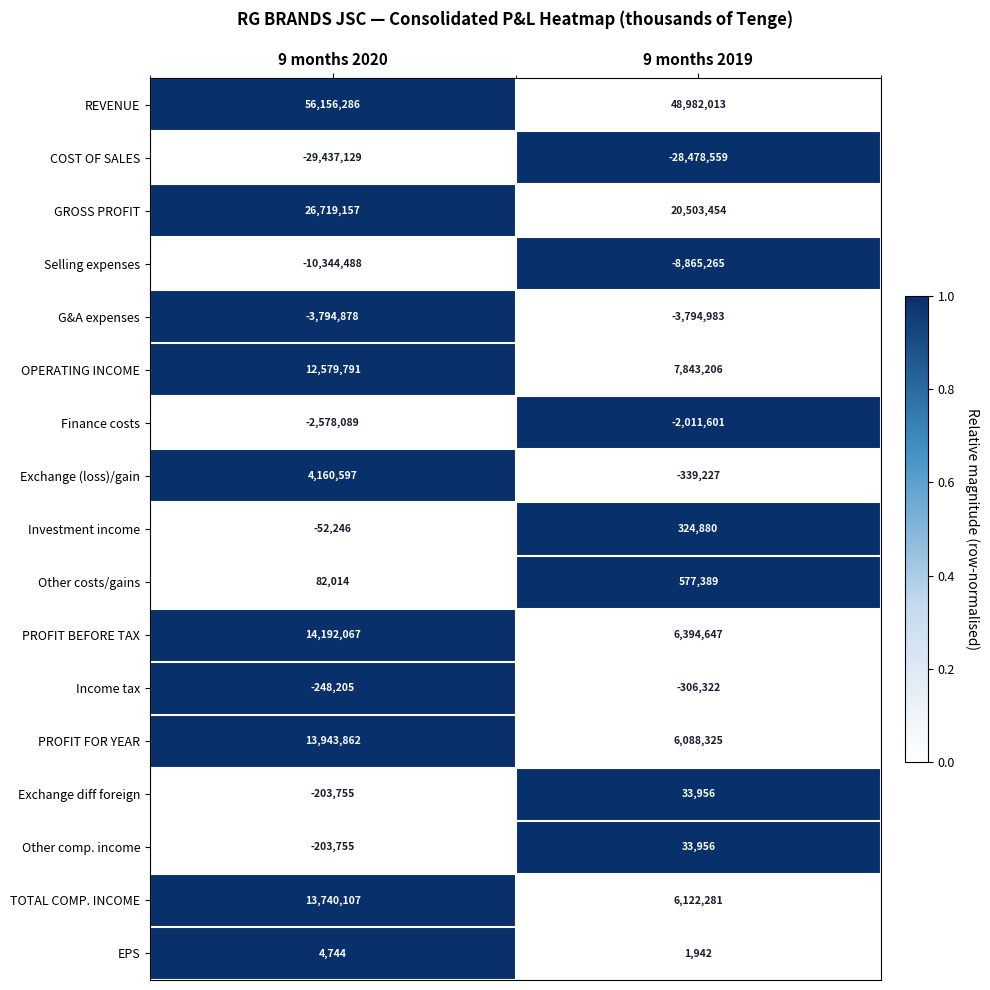

Which series has the largest total across all categories?

REVENUE